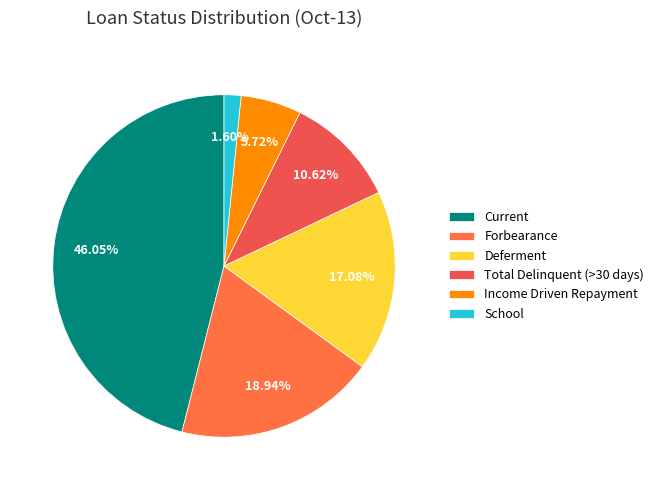

What percentage is the Total Delinquent (>30 days) slice, to the nearest percent?

11%